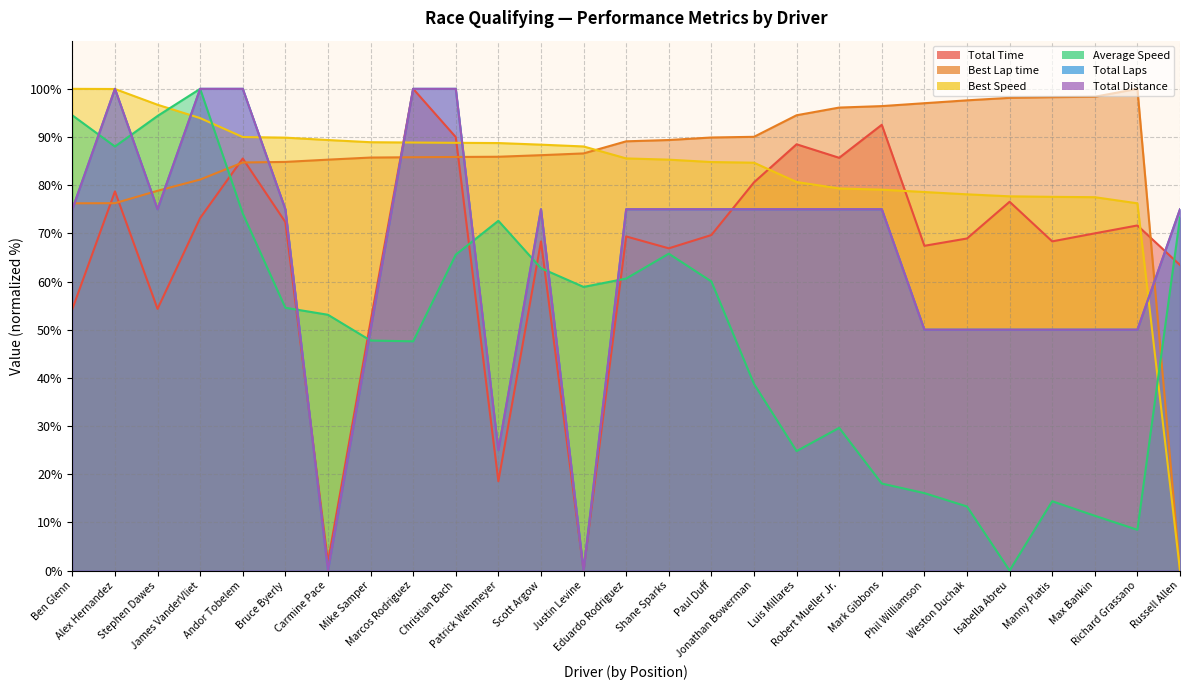

Reading left to right, extract all data points from this chart.

Total Time: 54.3	78.7	54.3	73.2	85.5	72.3	1.8	51.7	100.0	90.0	18.5	68.3	0.0	69.4	66.9	69.6	80.6	88.5	85.7	92.5	67.4	68.9	76.6	68.3	70.0	71.6	63.4
Best Lap time: 76.2	76.3	78.8	81.2	84.7	84.8	85.3	85.7	85.8	85.9	85.9	86.2	86.6	89.1	89.4	89.9	90.0	94.5	96.1	96.4	97.0	97.6	98.1	98.3	98.4	100.0	0.0
Best Speed: 100.0	100.0	96.7	93.9	90.0	89.9	89.4	88.9	88.9	88.8	88.7	88.4	88.0	85.6	85.3	84.8	84.7	80.7	79.3	79.1	78.6	78.1	77.7	77.6	77.5	76.2	0.0
Average Speed: 94.5	88.0	94.4	100.0	74.1	54.6	53.1	47.7	47.6	65.6	72.6	62.8	58.9	60.6	65.8	60.0	38.7	24.8	29.6	18.0	16.1	13.3	0.0	14.4	11.4	8.5	73.3
Total Laps: 75.0	100.0	75.0	100.0	100.0	75.0	0.0	50.0	100.0	100.0	25.0	75.0	0.0	75.0	75.0	75.0	75.0	75.0	75.0	75.0	50.0	50.0	50.0	50.0	50.0	50.0	75.0
Total Distance: 75.0	100.0	75.0	100.0	100.0	75.0	0.0	50.0	100.0	100.0	25.0	75.0	0.0	75.0	75.0	75.0	75.0	75.0	75.0	75.0	50.0	50.0	50.0	50.0	50.0	50.0	75.0